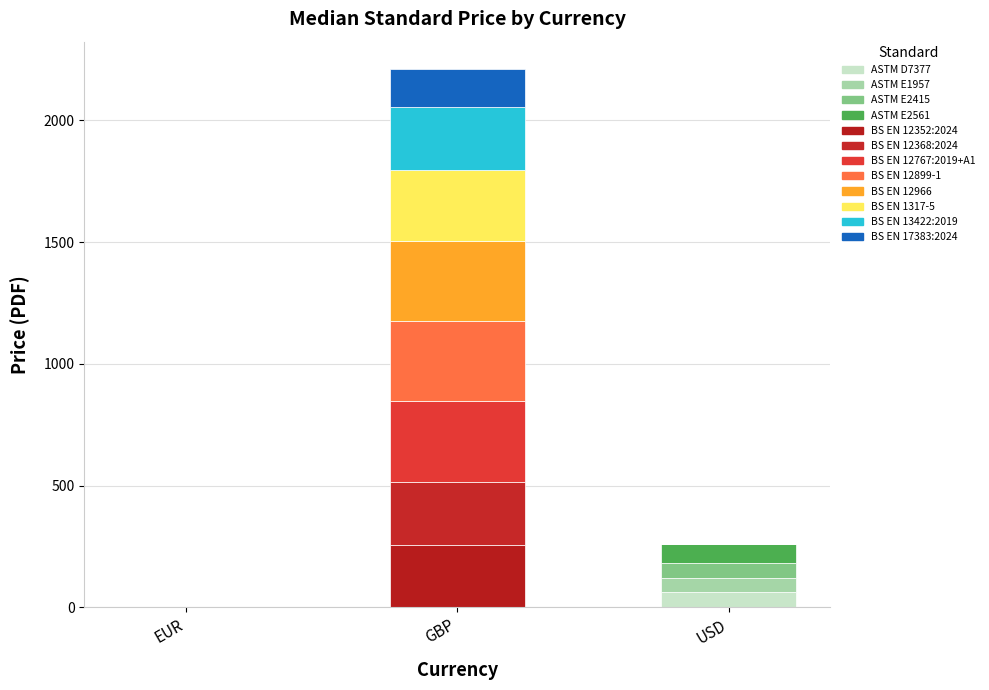

Does the chart contain stacked bars?

Yes